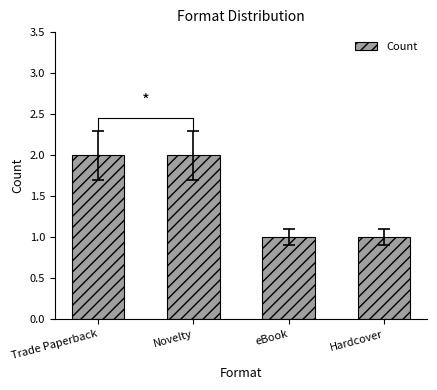

Approximately how many times larger is the value at Trade Paperback compared to Hardcover?

2.0